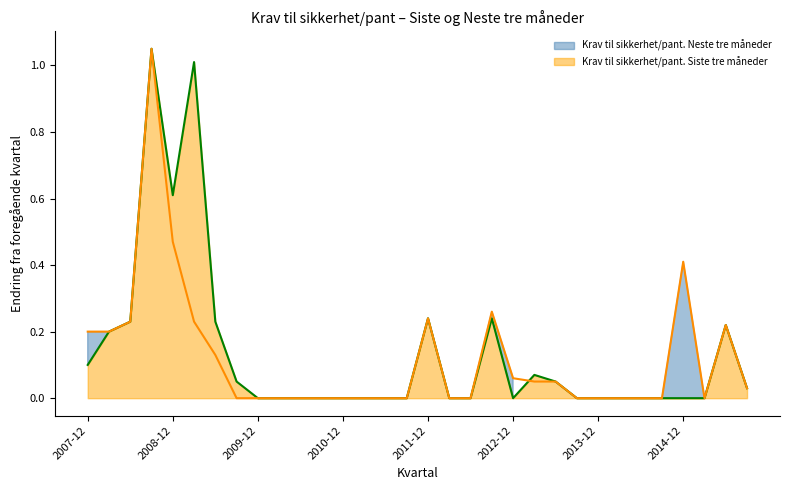

Is the value of Krav til sikkerhet/pant. Neste tre måneder at 2009-09-30 greater than the value of Krav til sikkerhet/pant. Siste tre måneder at 2012-06-30?

No